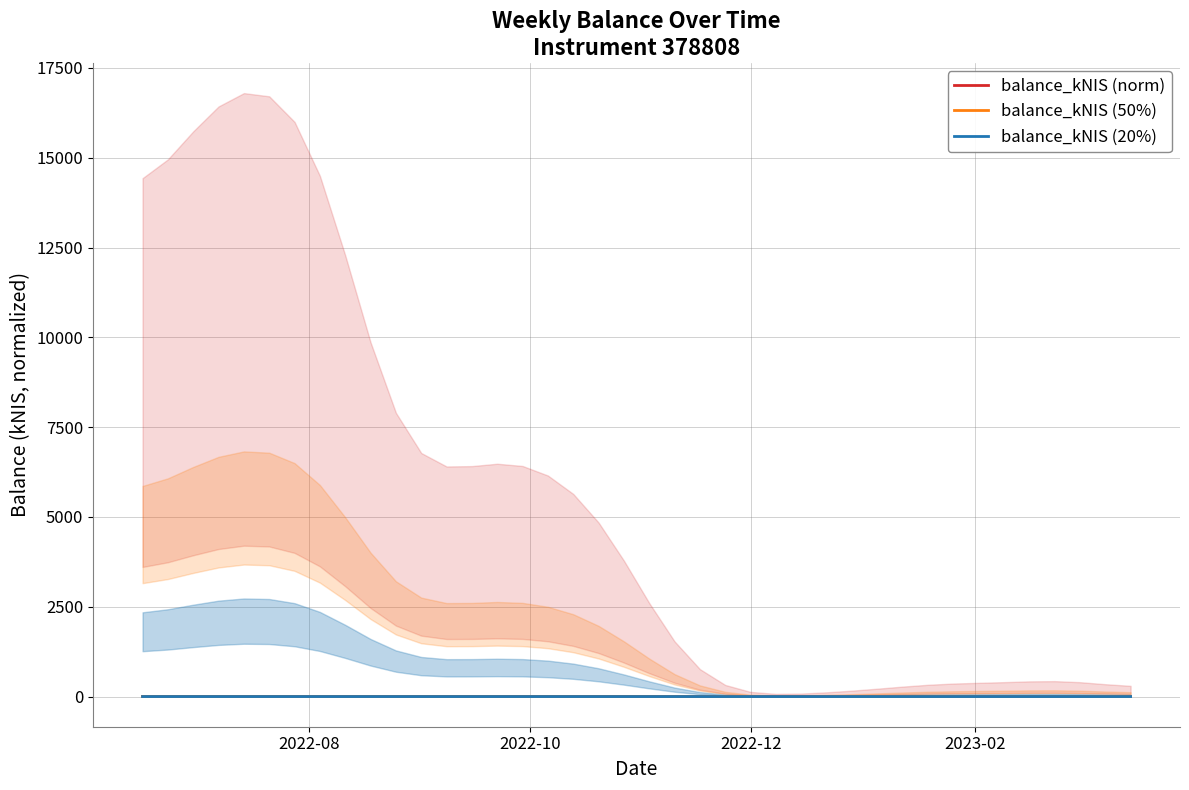

At how many categories does at least one series exceed 0?

40